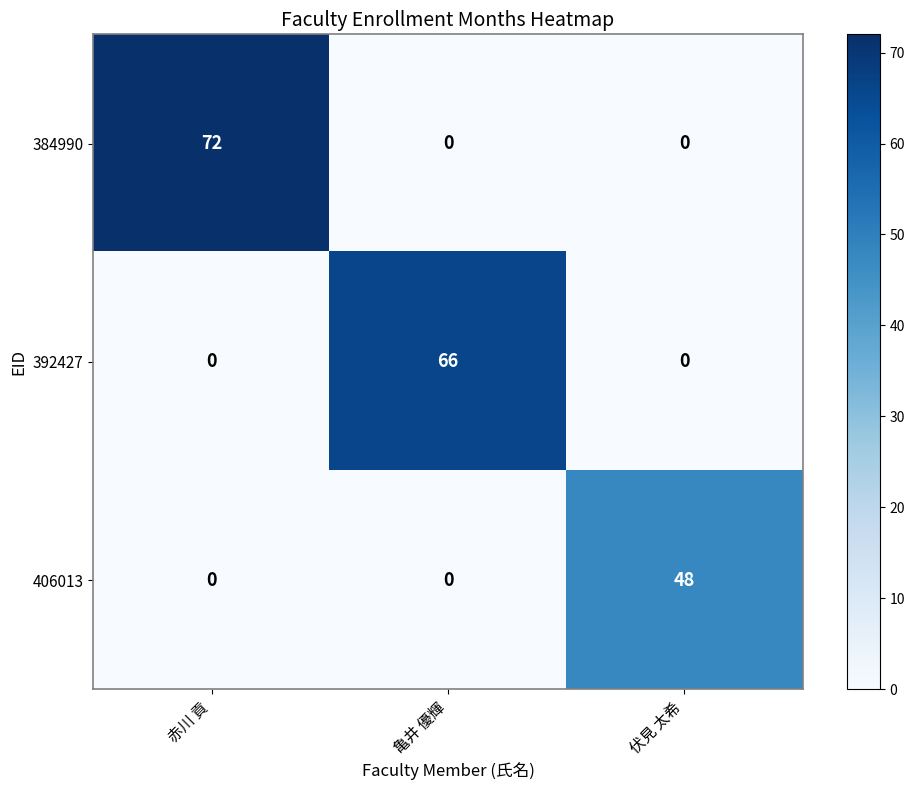

Rank the series by their maximum value, from lowest to highest.

406013, 392427, 384990